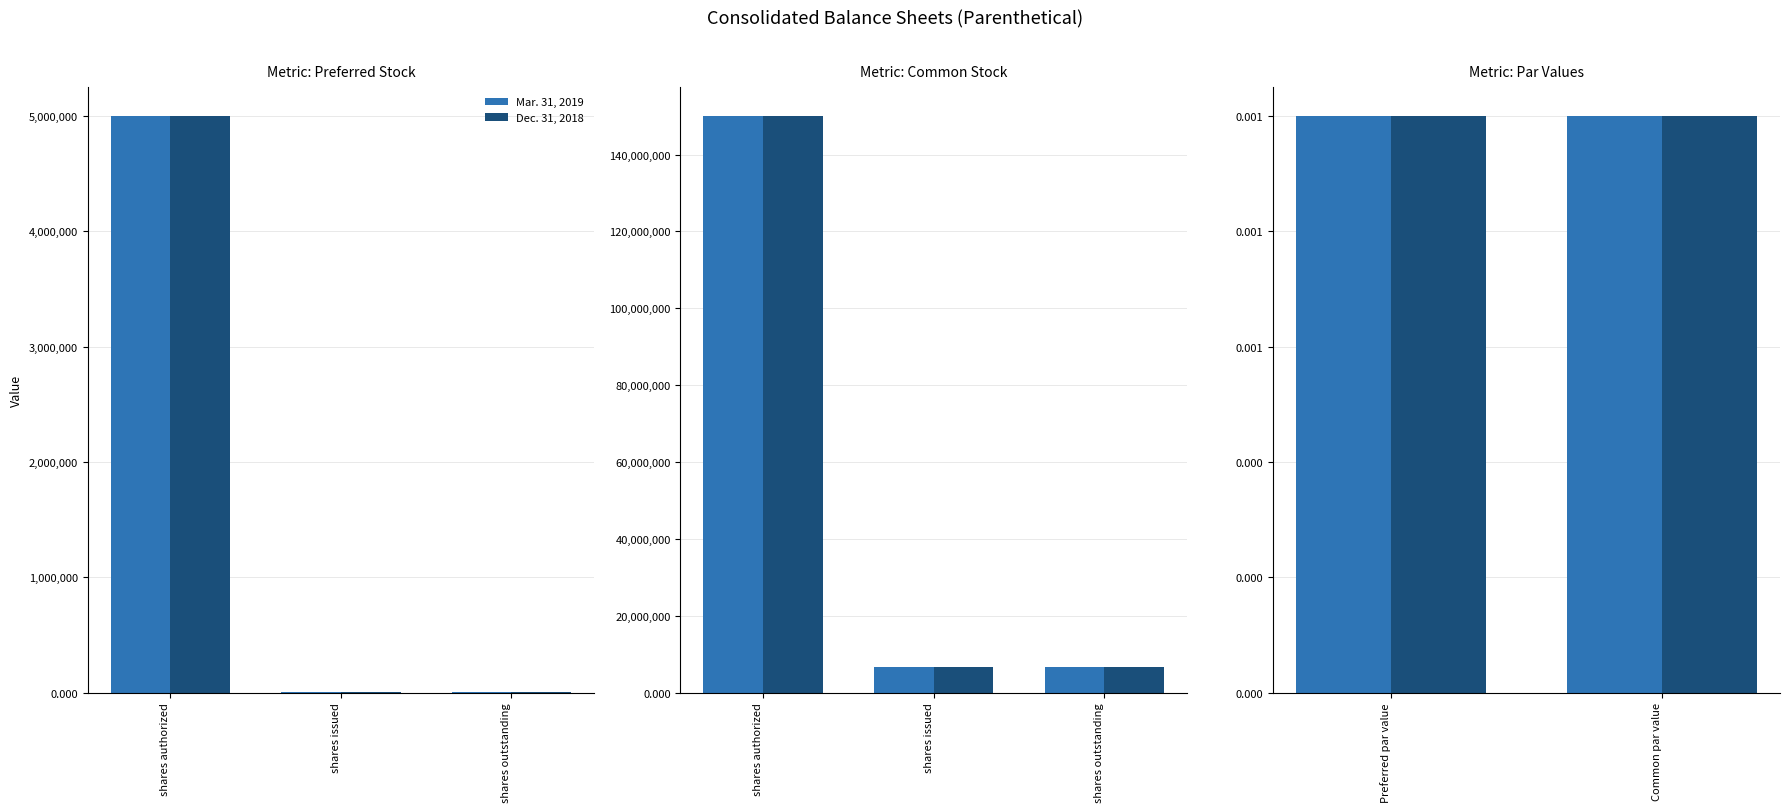

The Mar. 31, 2019 series shows 0.0 at Preferred stock, par value. True or false?

False